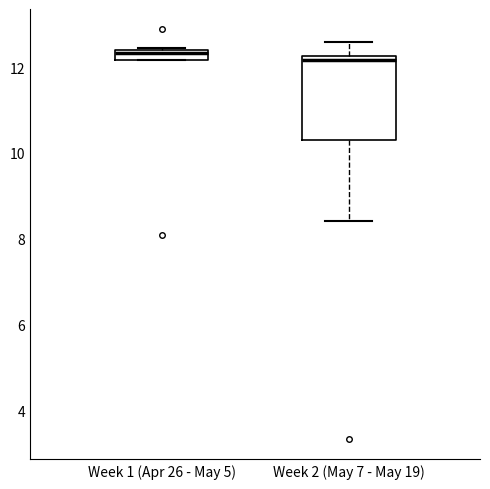

Where is the lower edge of the box for Week 2 (May 7 - May 19) on the y-axis? The values are not printed on the chart, so give them approximately, as read against the axis.

10.2